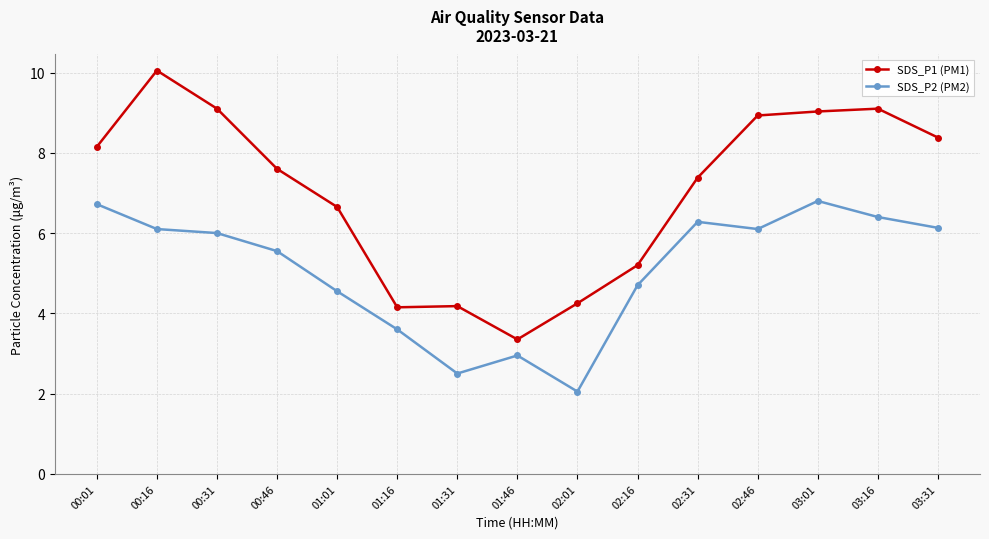

Between 00:31 and 02:31, which series saw the biggest shift?

SDS_P1 (PM1)